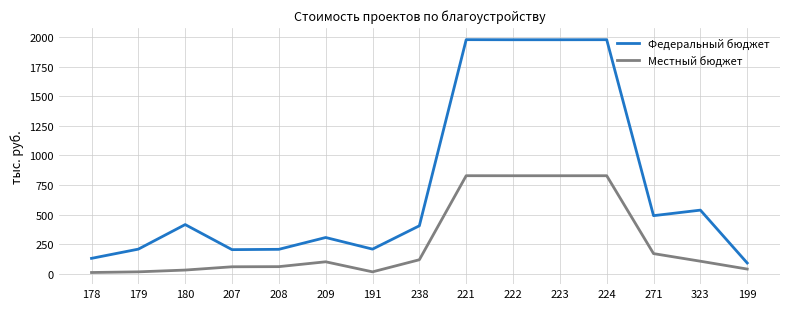

Rank the series by their maximum value, from highest to lowest.

Федеральный бюджет, Местный бюджет